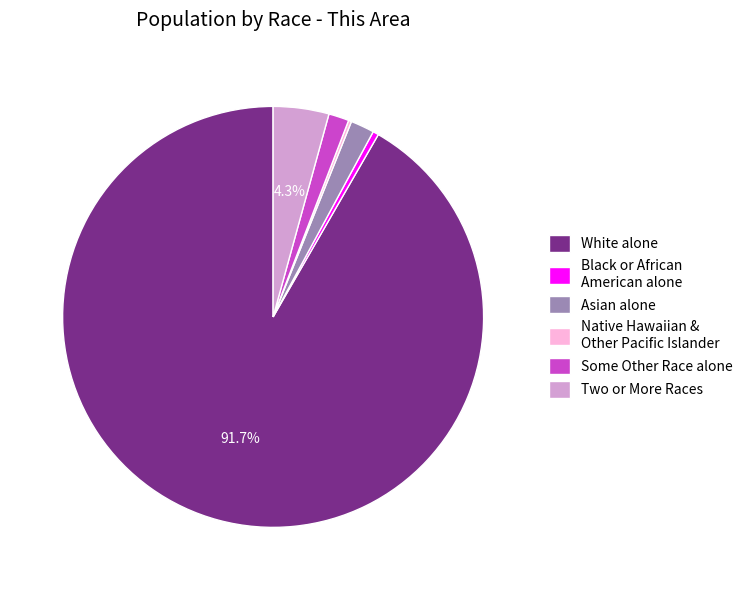

What percentage is the Two or More Races slice, to the nearest percent?

4%